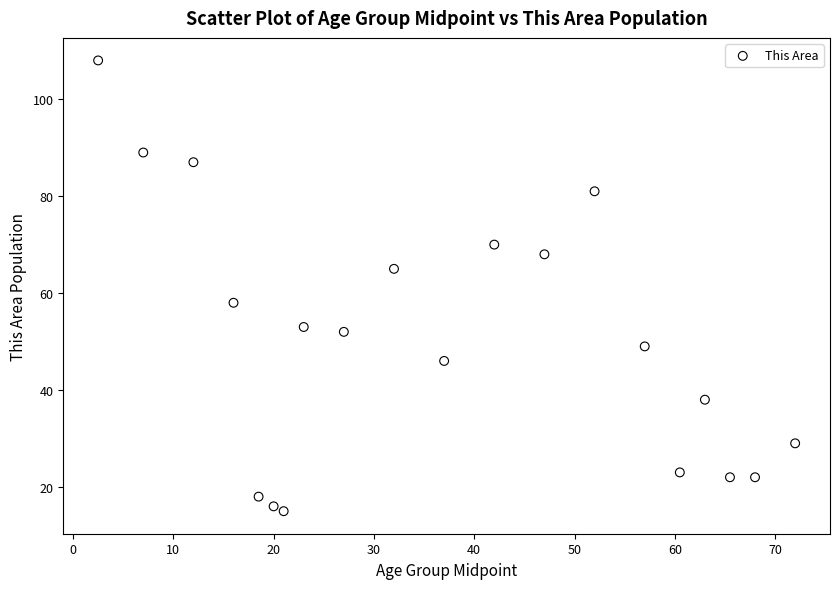

What is the range of Y values (max minus min)?

93